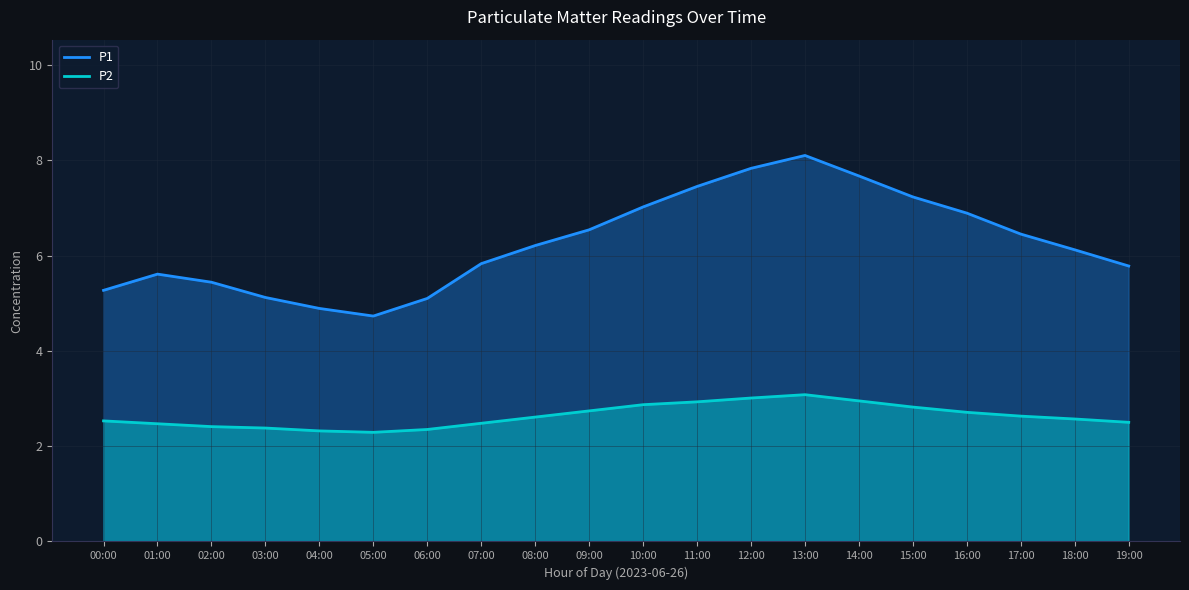

What position from the right is 14:00?

6